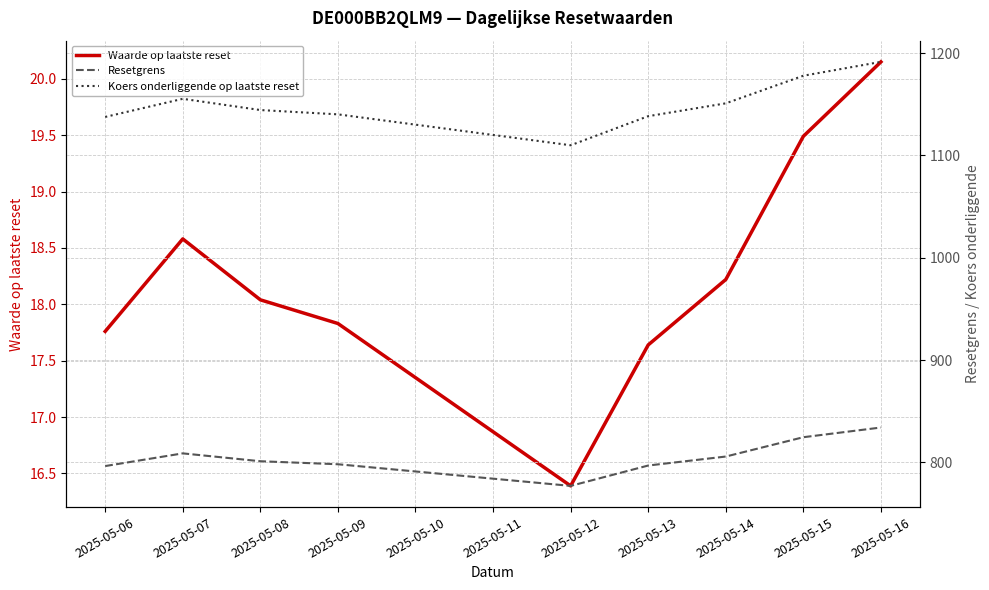

The Waarde op laatste reset series shows 4.7 at 2025-05-08. True or false?

False